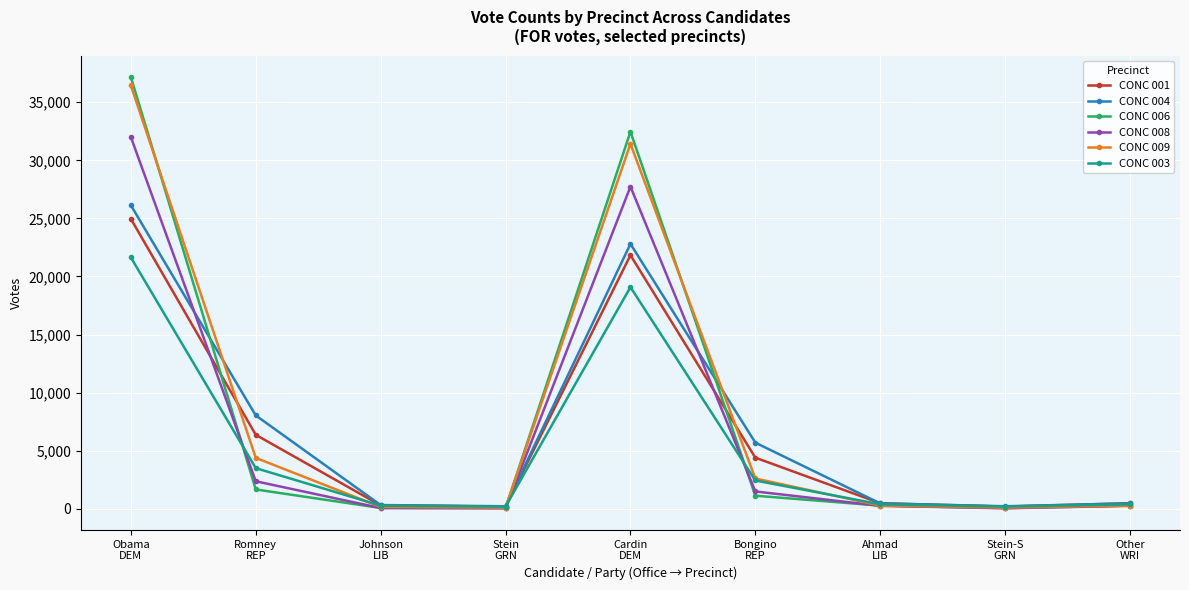

At which label does CONC 008 first exceed 258?

Obama
DEM